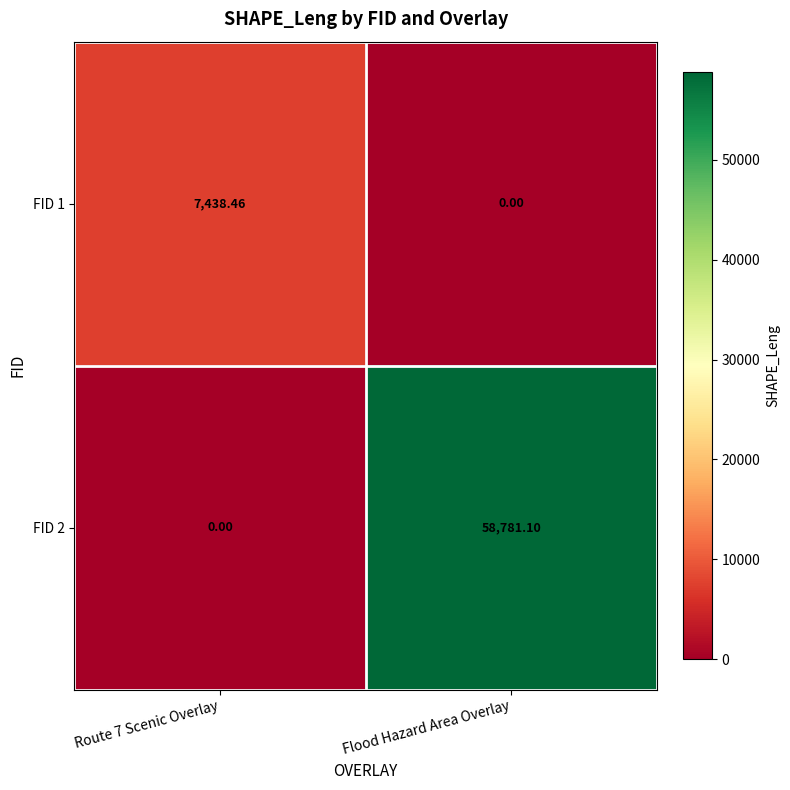

Which series changed the most between Route 7 Scenic Overlay and Flood Hazard Area Overlay?

FID 2